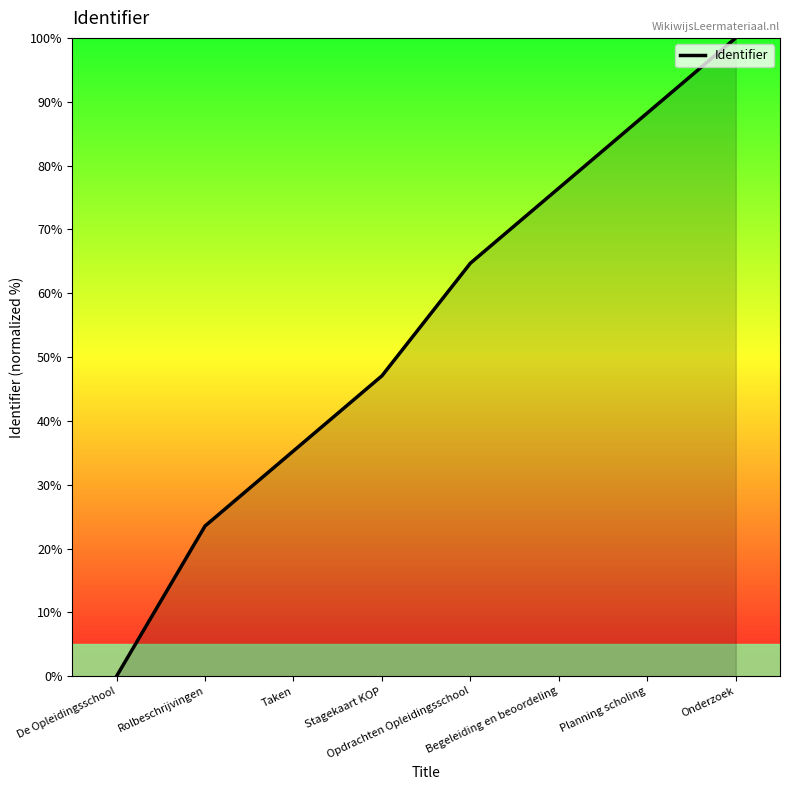

What is the sum of all values?

435.3